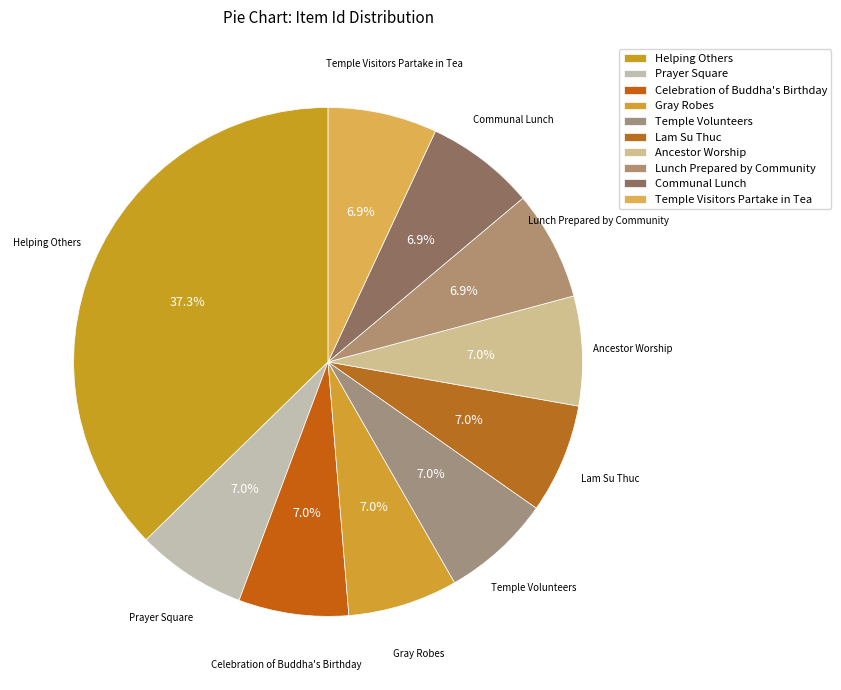

What is the largest slice in the pie chart?

Helping Others